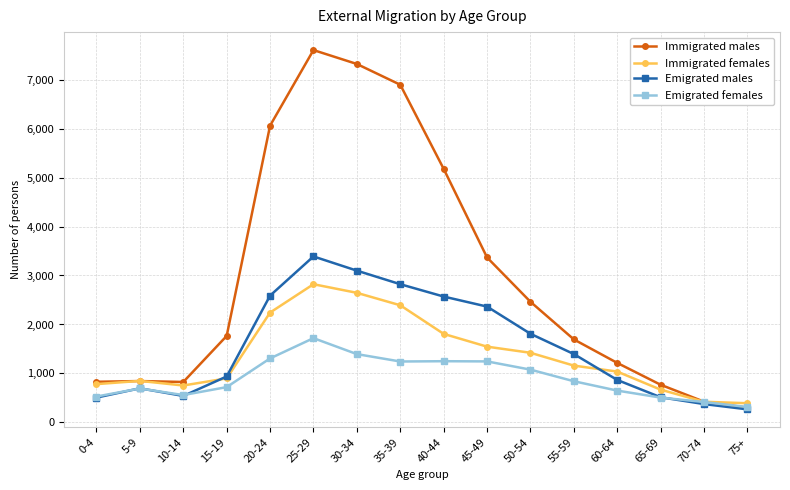

Which series has the largest total across all categories?

Immigrated males